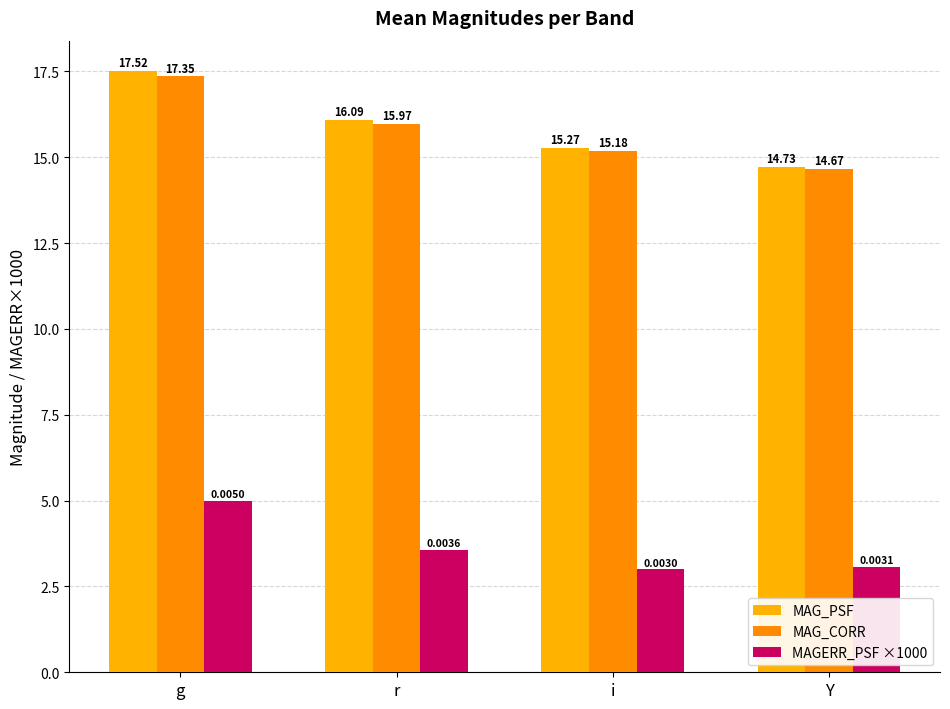

How many data points in MAG_PSF are above 16?

2